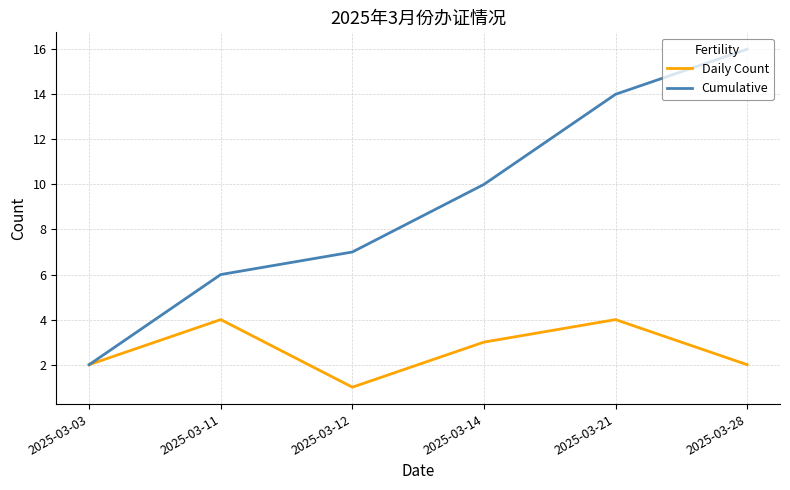

The value of Cumulative at 2025-03-28 is 16. True or false?

True